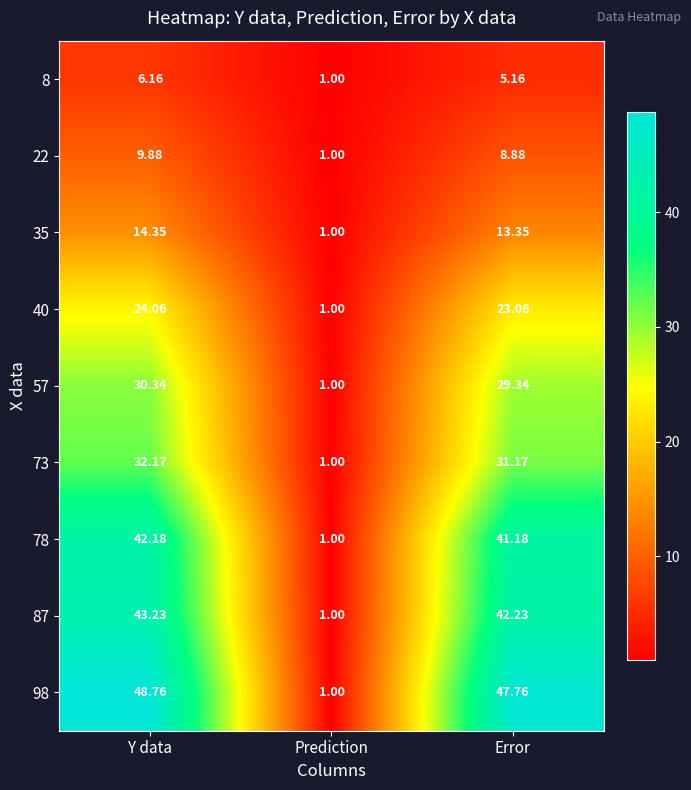

Rank the series at Error from lowest to highest value.

8, 22, 35, 40, 57, 73, 78, 87, 98